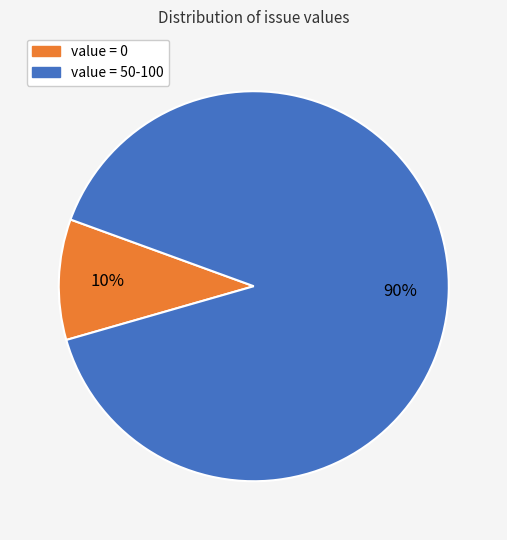

Does any single category account for the majority?

Yes